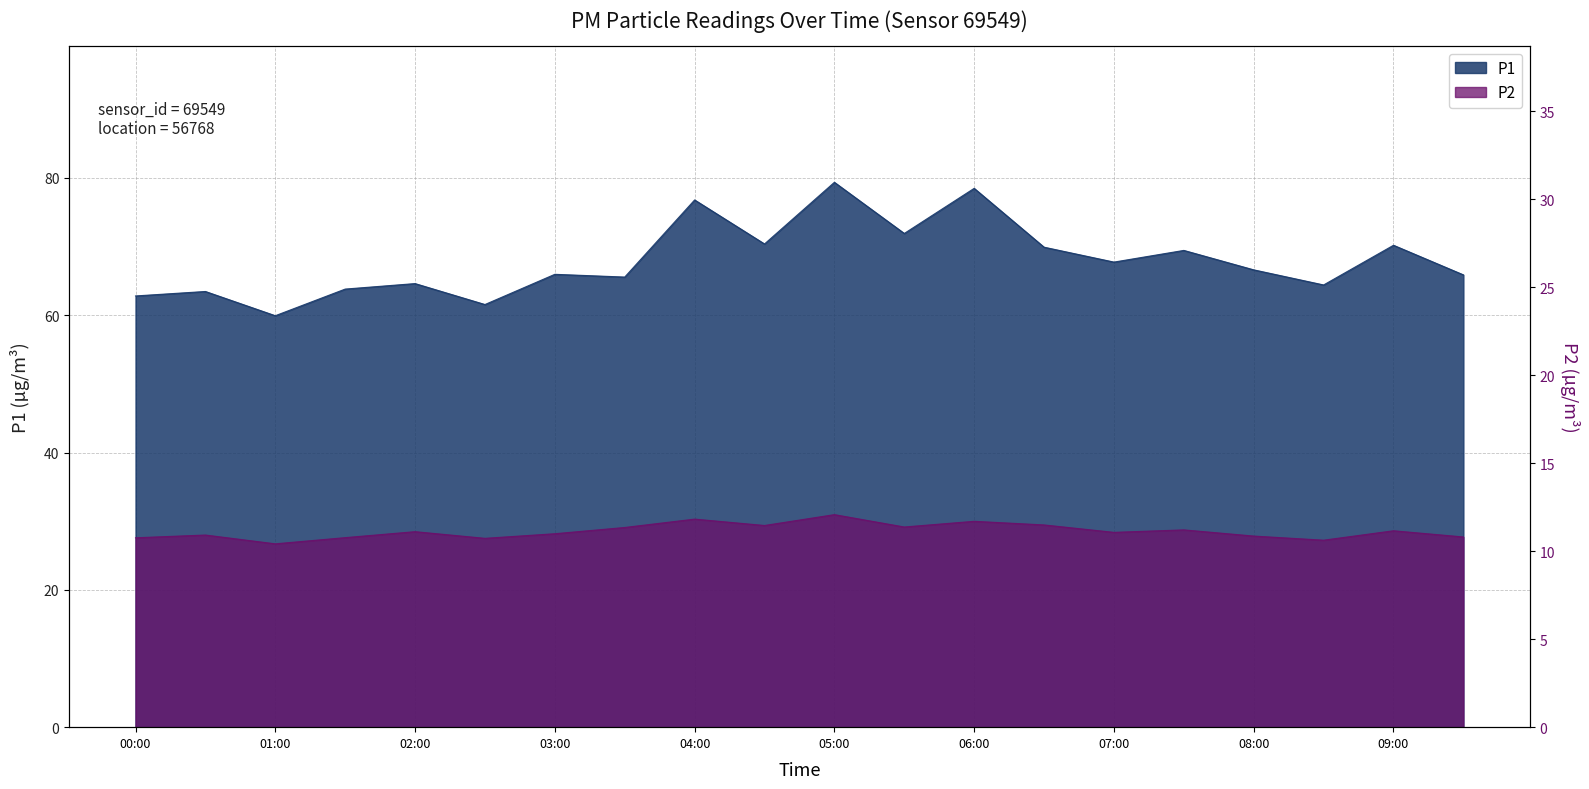

True or false: P2 has a value of 27.6 at 00:00.

True